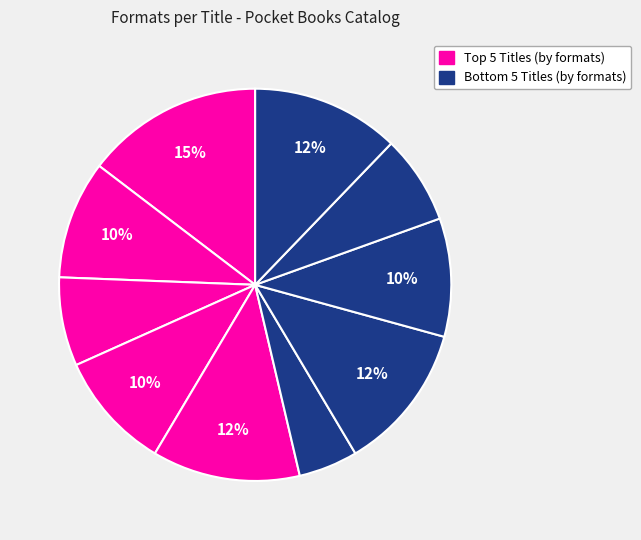

Count the number of slices in the pie.

10